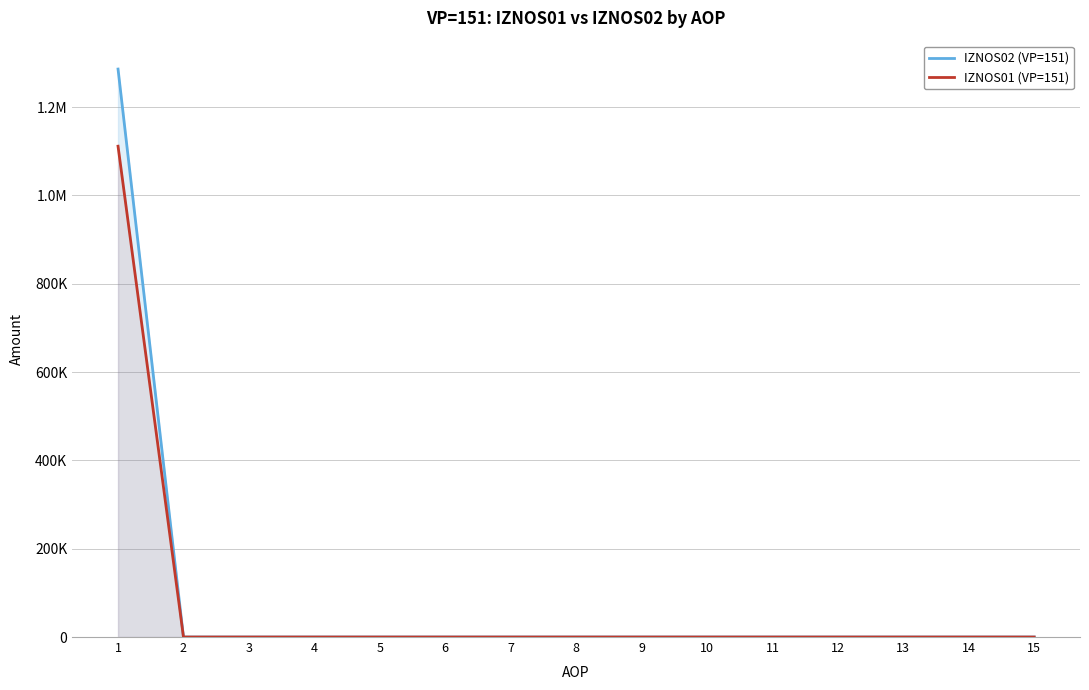

True or false: IZNOS02 (VP=151) and IZNOS01 (VP=151) intersect in this chart.

False